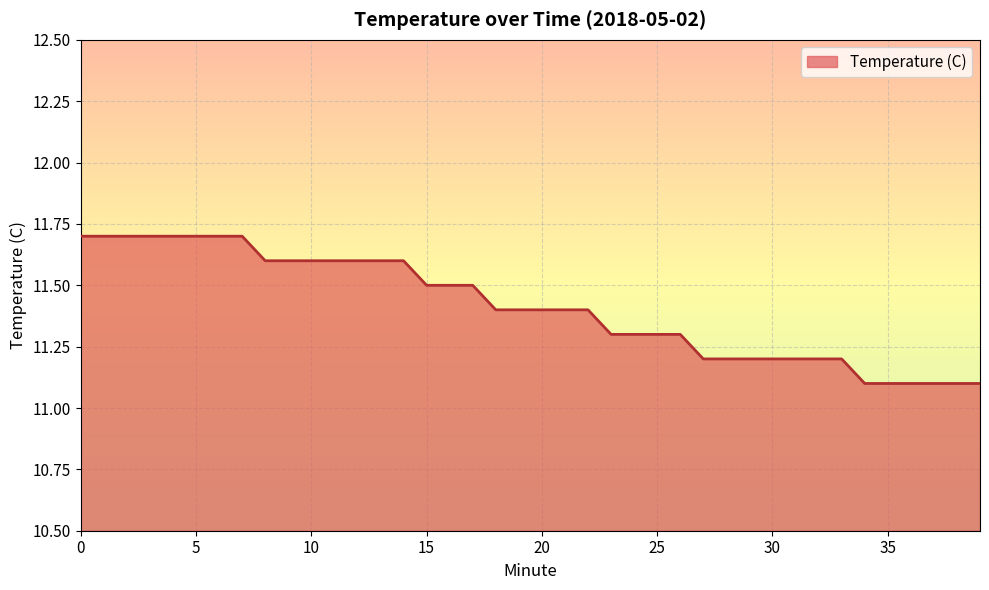

What is the maximum value shown in the chart?

11.7